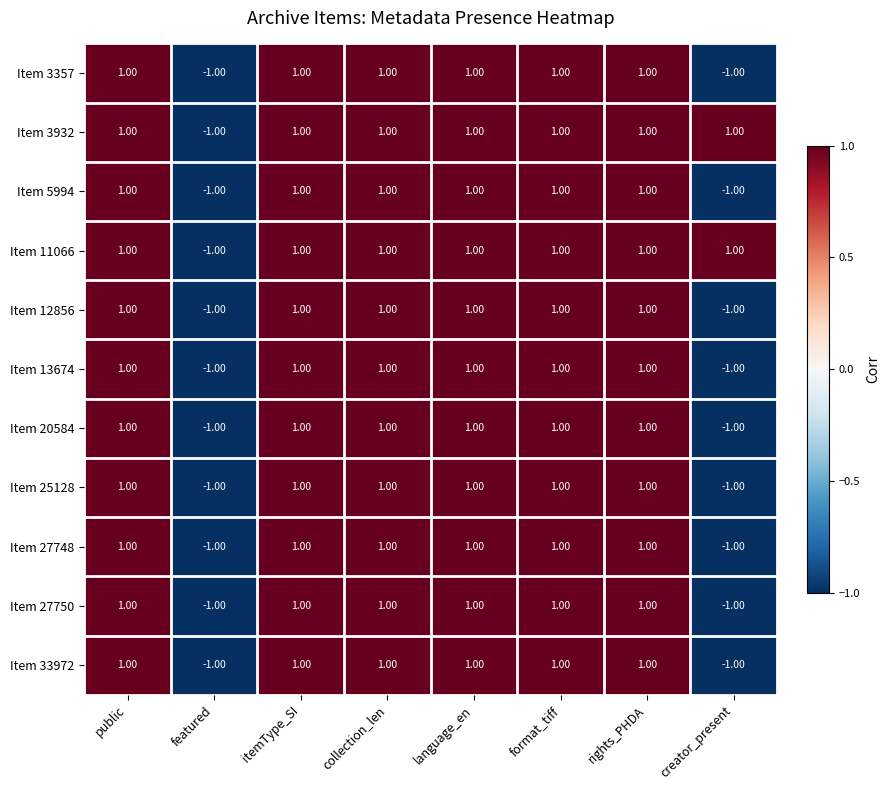

Is the value of Item 12856 at creator_present greater than the value of Item 3357 at itemType_SI?

No